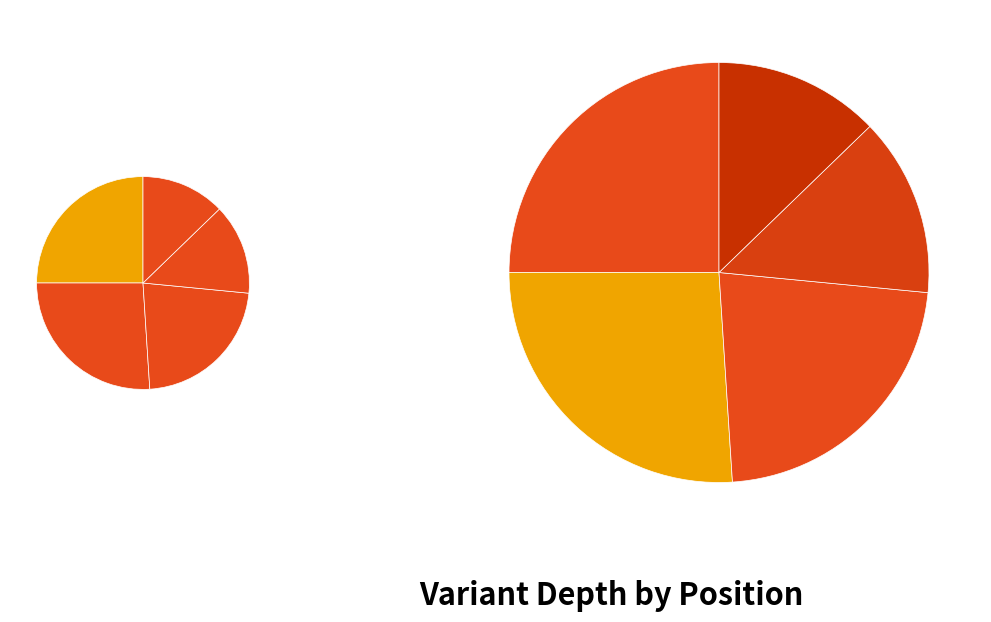

To the nearest percent, what is the difference between the largest and smallest slice percentages?

13%